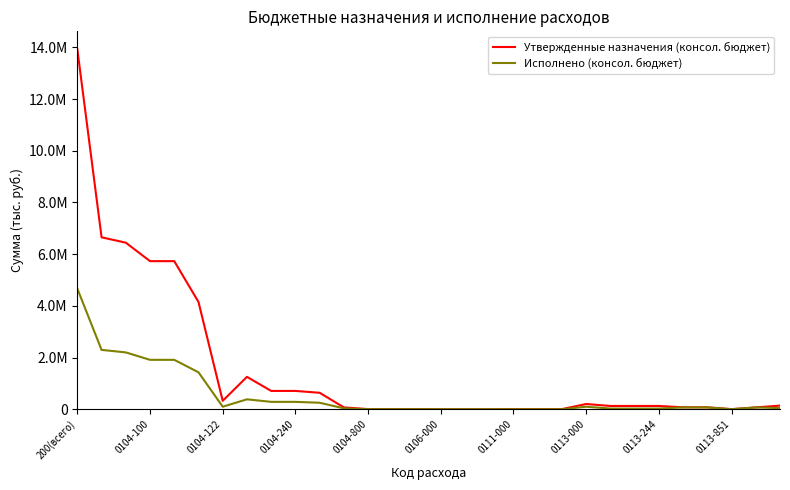

What are all the series names shown in the legend?

Утвержденные назначения (консол. бюджет), Исполнено (консол. бюджет)